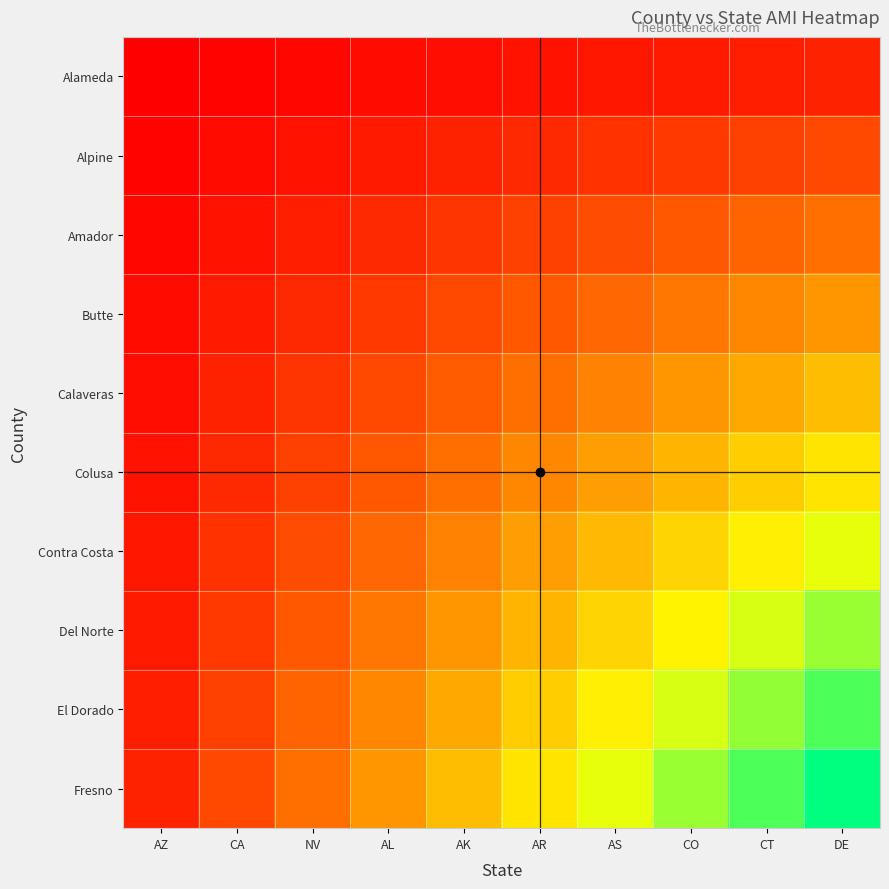

Between AS and NV, which is larger?

AS